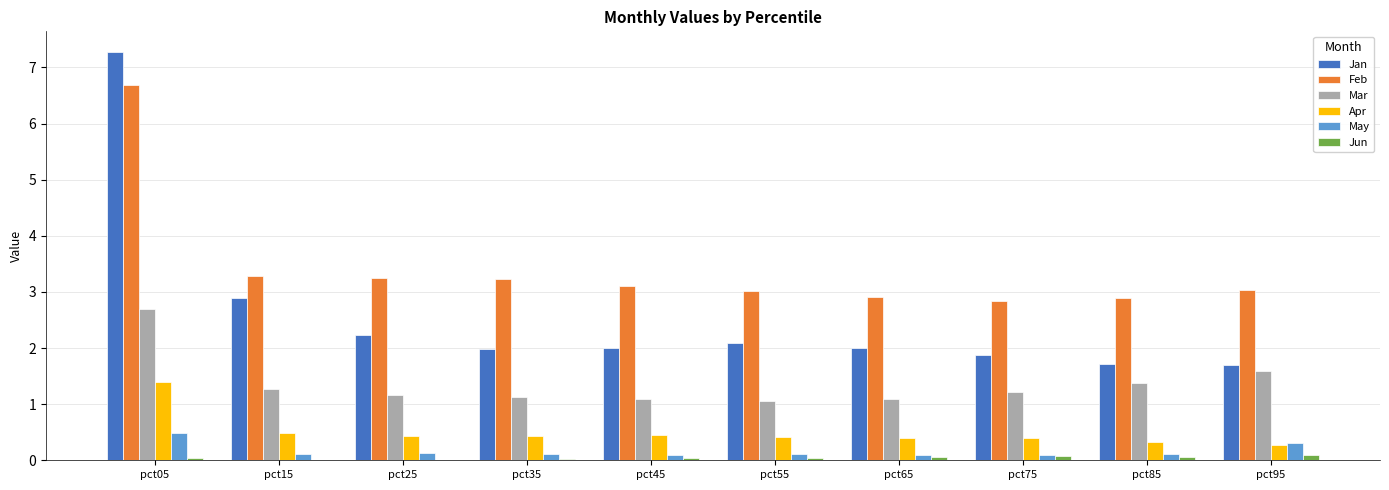

How many distinct data groups are displayed?

6